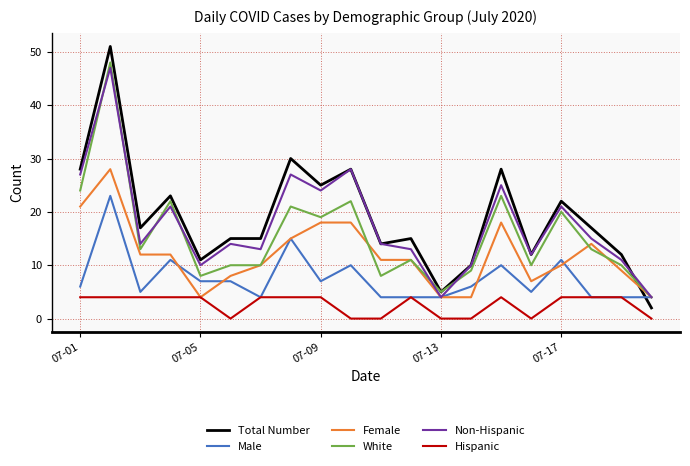

Which series has the largest range (max minus min)?

Total Number